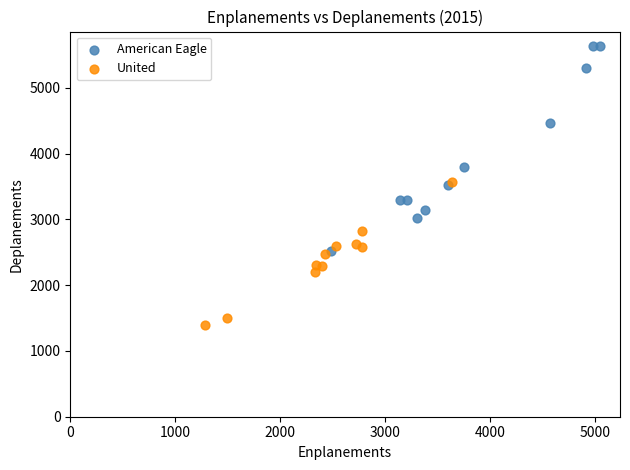

What are all the series names shown in the legend?

American Eagle, United